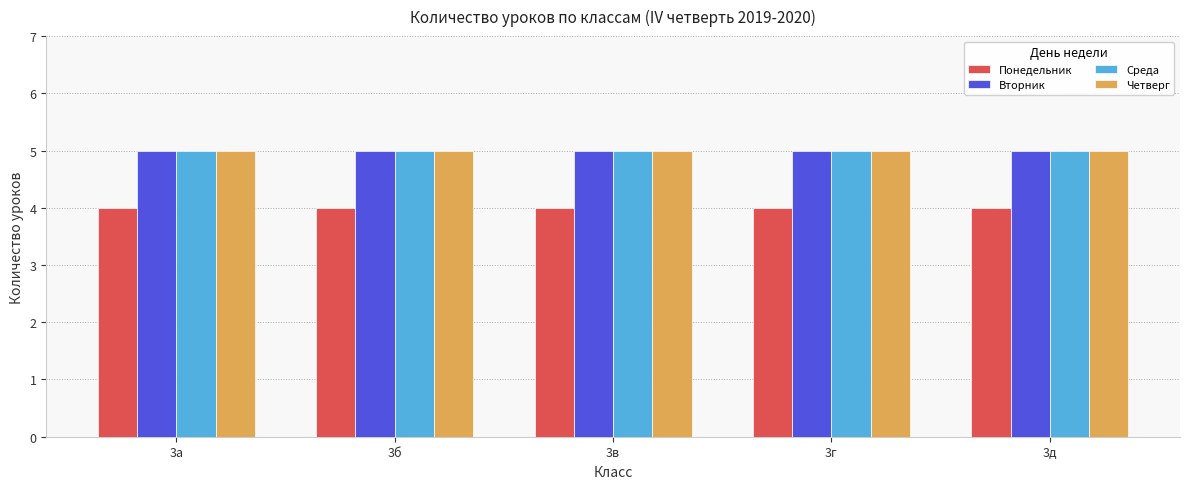

True or false: Среда has a value of 5 at 3а.

True